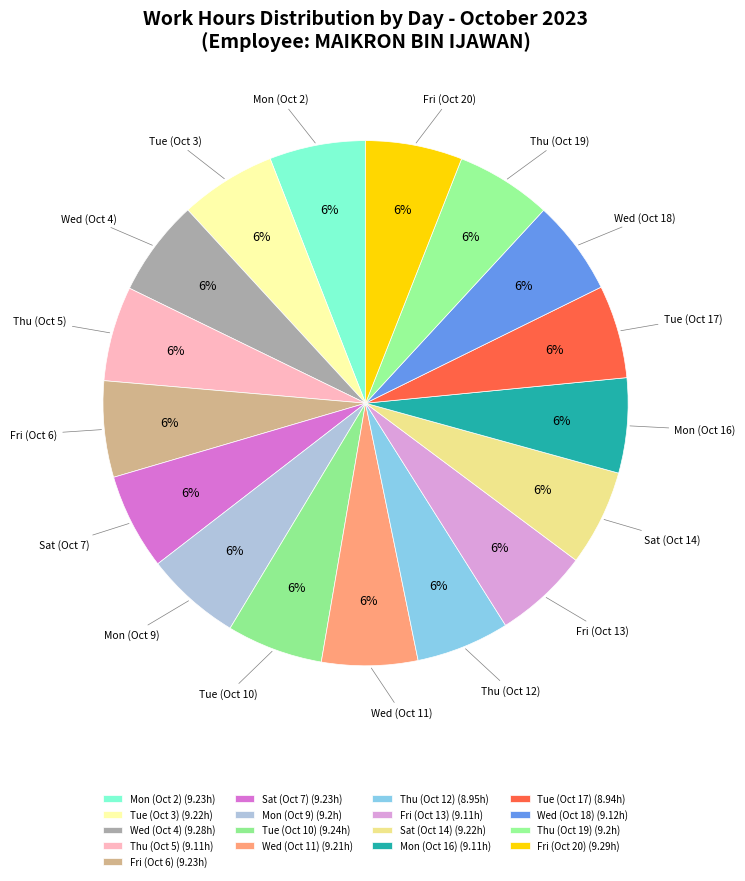

Count the number of slices in the pie.

17